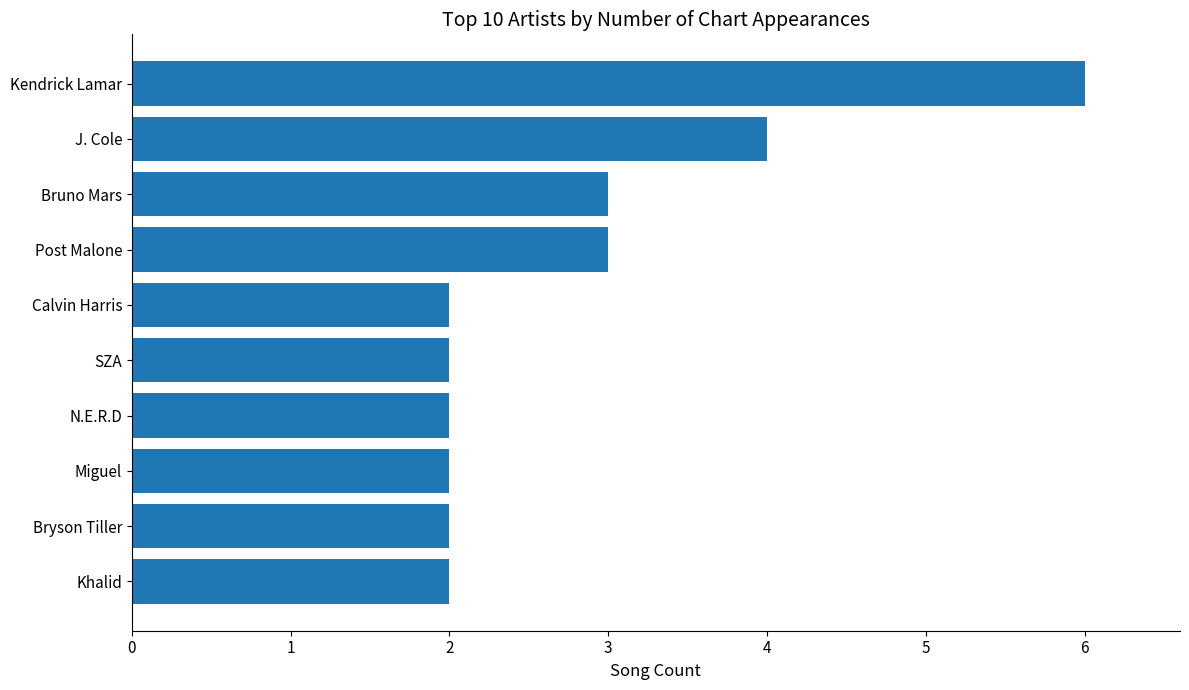

Between N.E.R.D and J. Cole, which is larger?

J. Cole